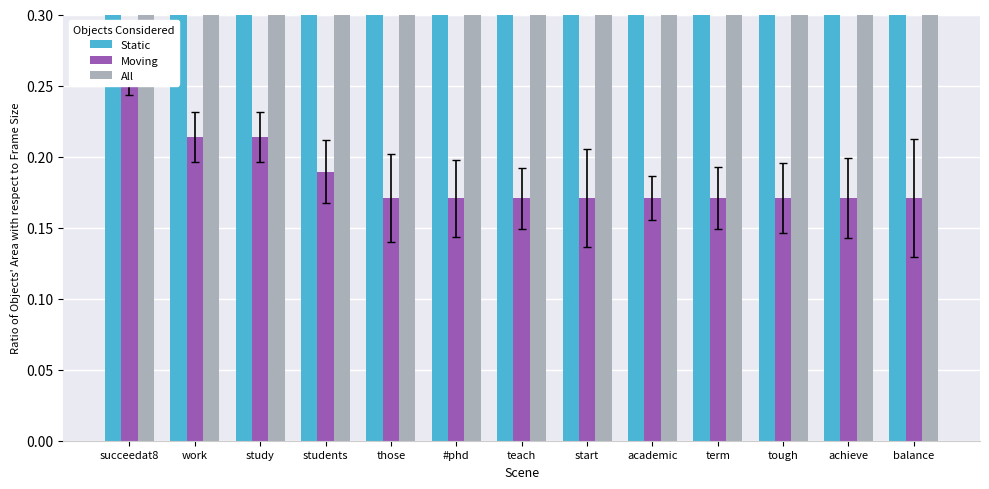

What are all the series names shown in the legend?

Static, Moving, All